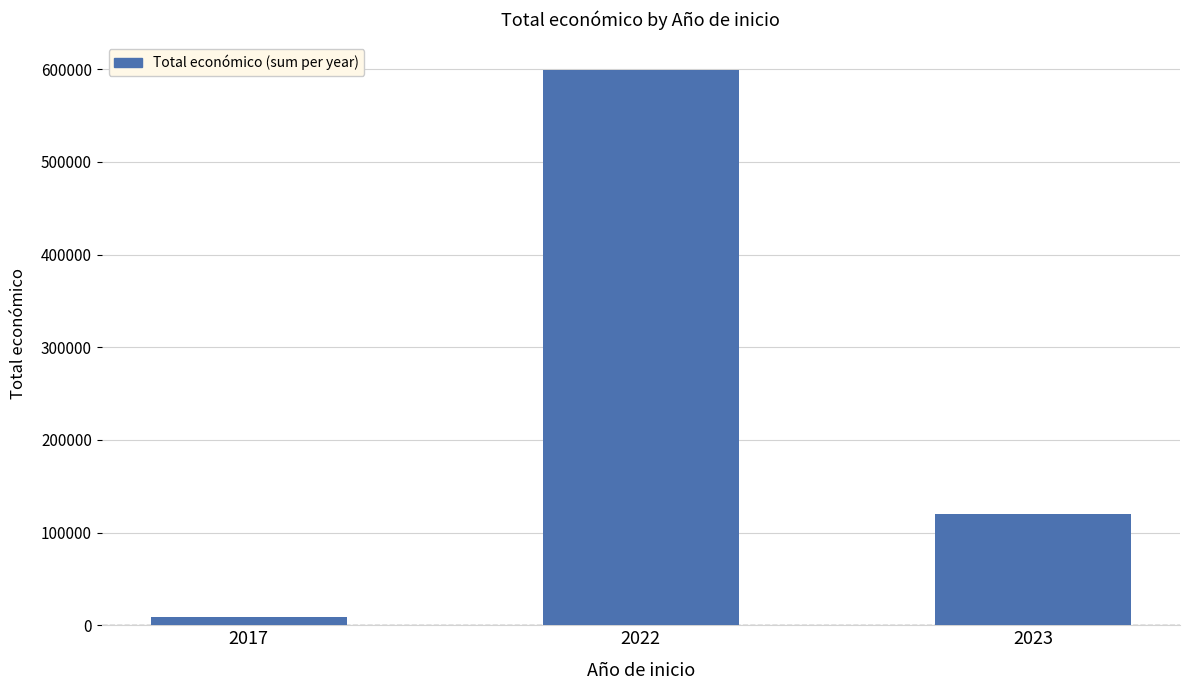

What is the ratio of the value at 2023 to the value at 2017?

13.9